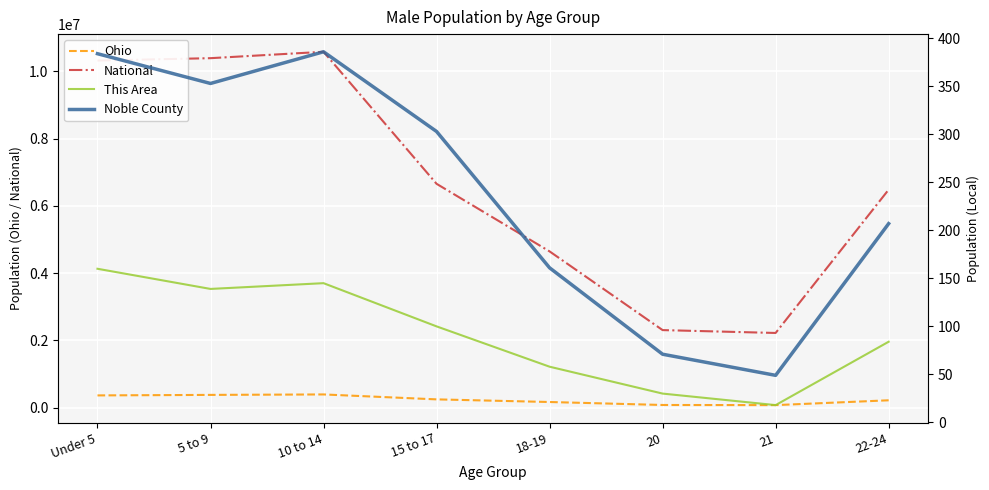

Rank the series by their maximum value, from highest to lowest.

National, Ohio, Noble County, This Area